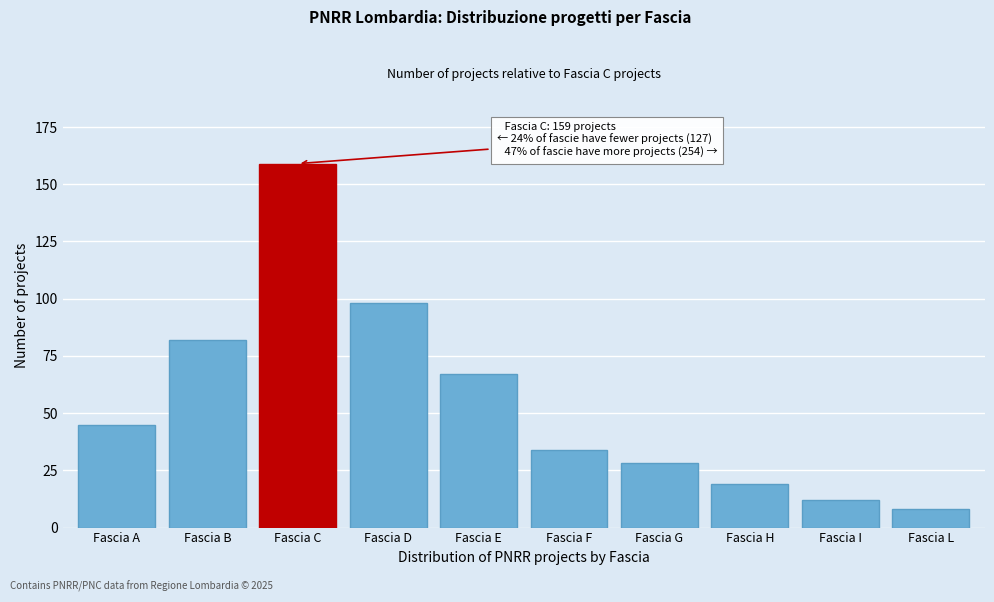

Reading left to right, extract all data points from this chart.

Fascia A=45	Fascia B=82	Fascia C=159	Fascia D=98	Fascia E=67	Fascia F=34	Fascia G=28	Fascia H=19	Fascia I=12	Fascia L=8